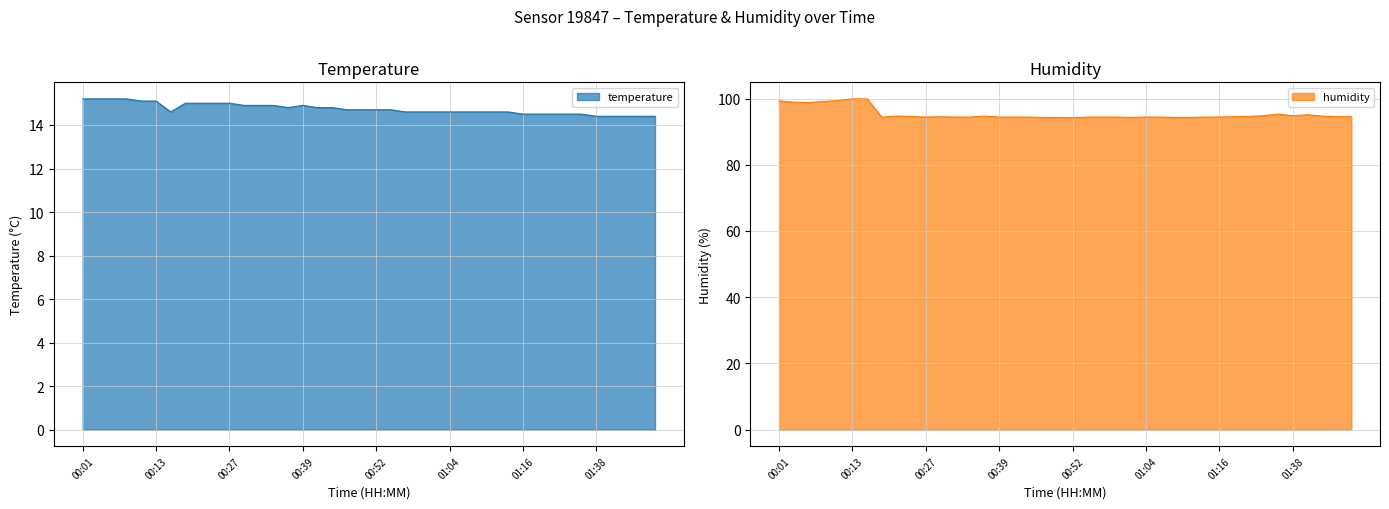

True or false: temperature and humidity intersect in this chart.

False